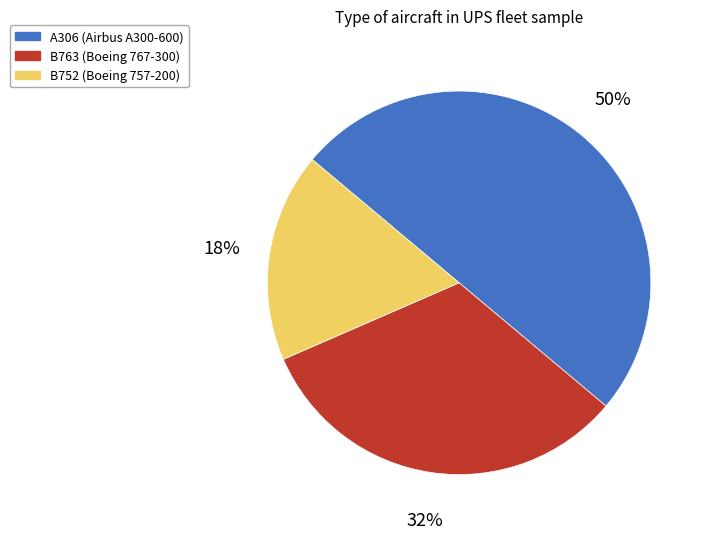

Between B763 and A306, which is larger?

A306